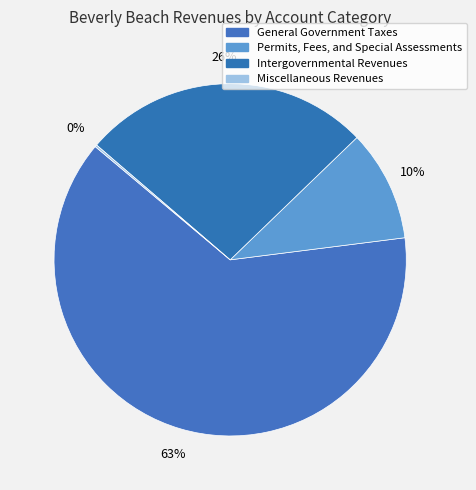

The Permits, Fees, and Special Assessments slice represents 10% of the pie. True or false?

True